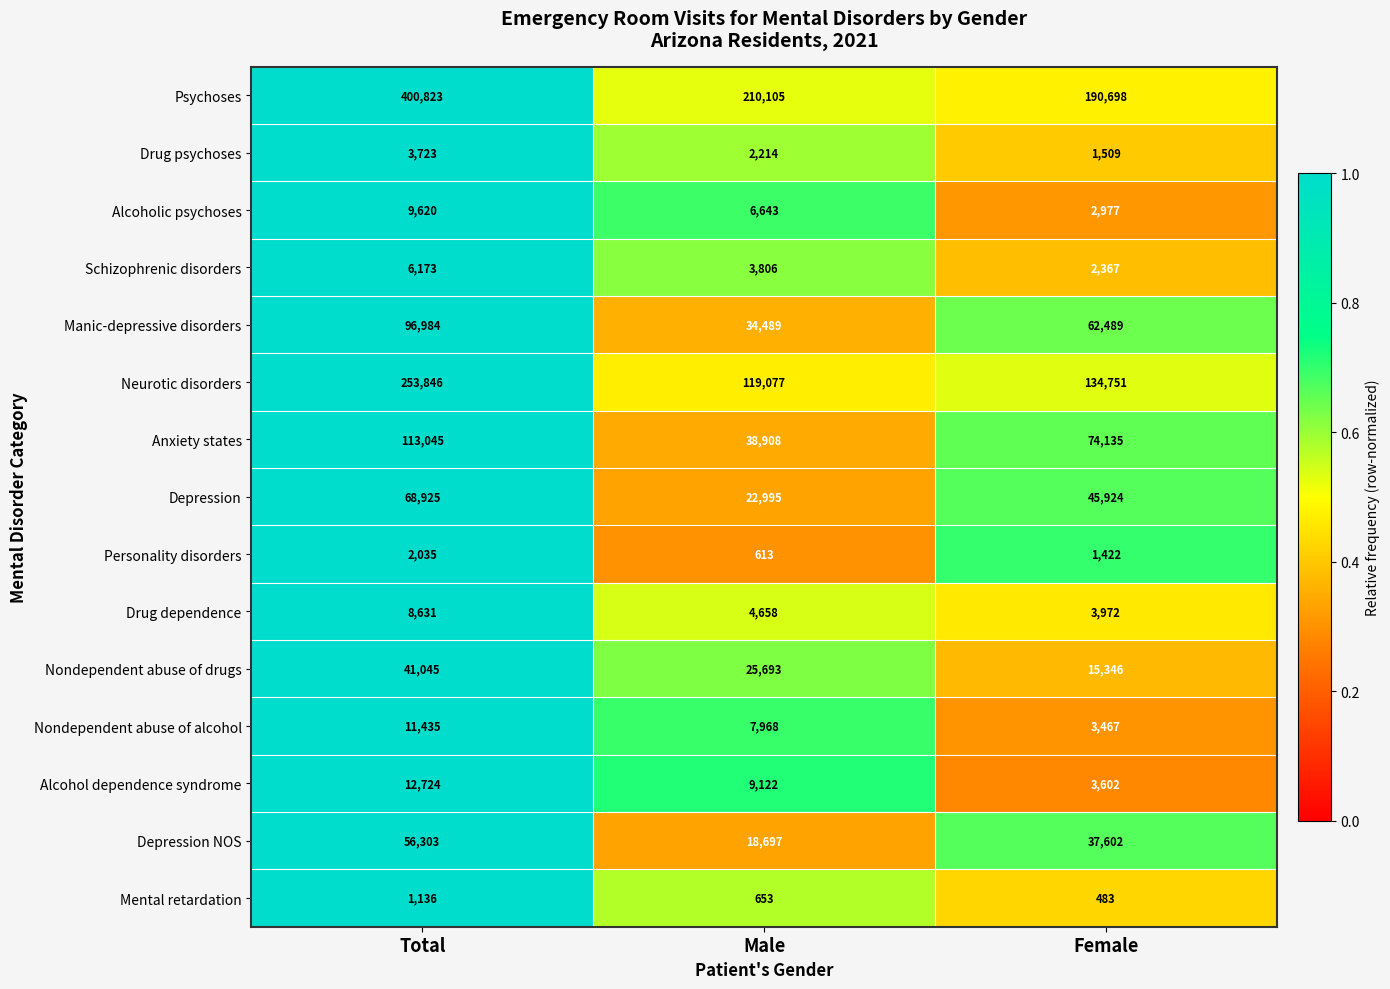

What is the total value across all series at Total?

1086448